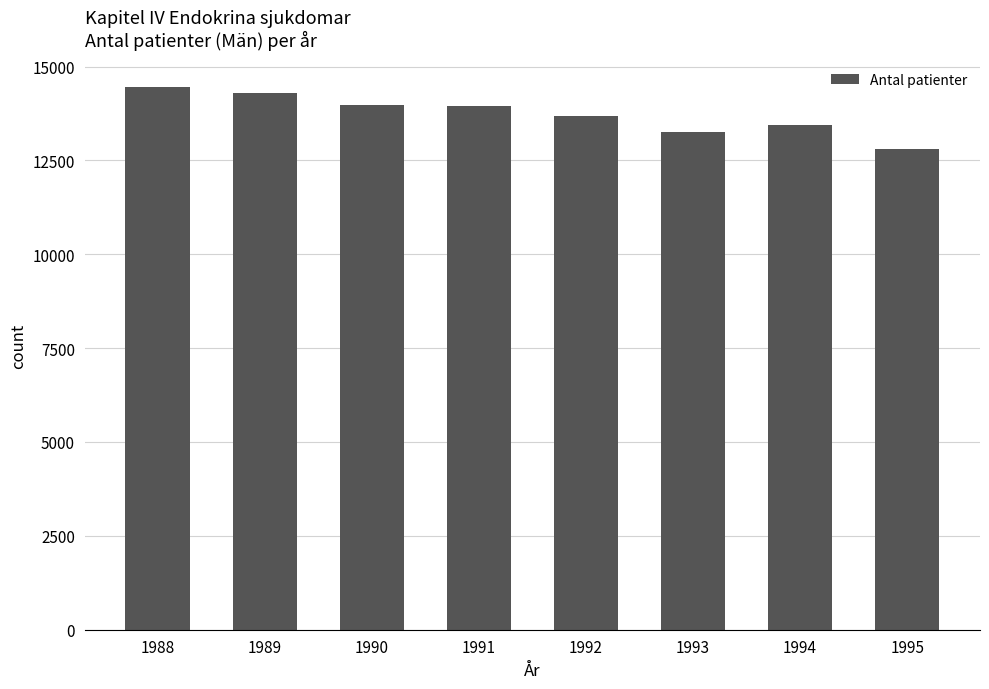

The chart shows a value of 22572 at 1988. True or false?

False